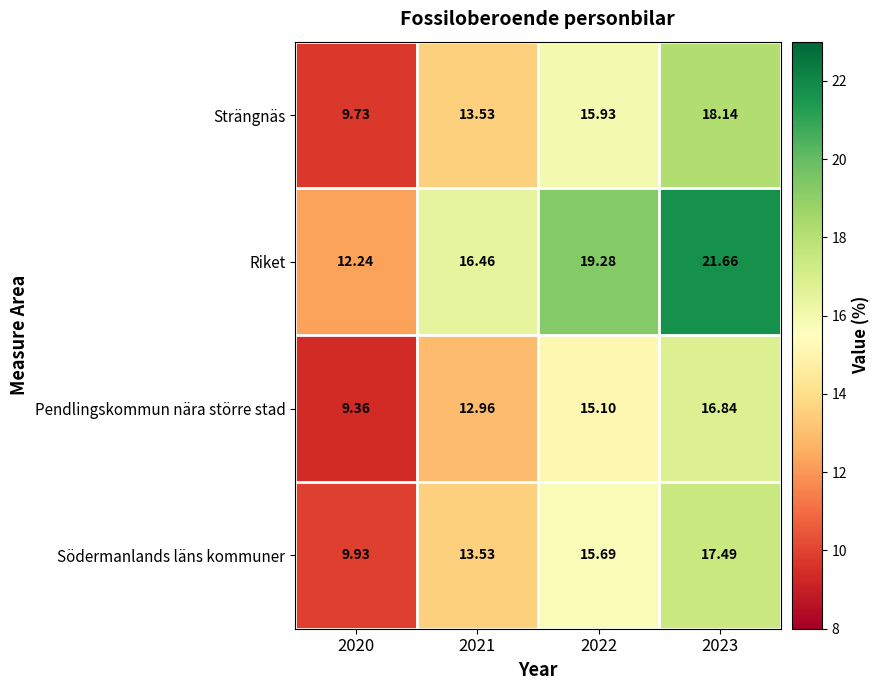

Rank the series by their maximum value, from lowest to highest.

Pendlingskommun nära större stad, Södermanlands läns kommuner, Strängnäs, Riket